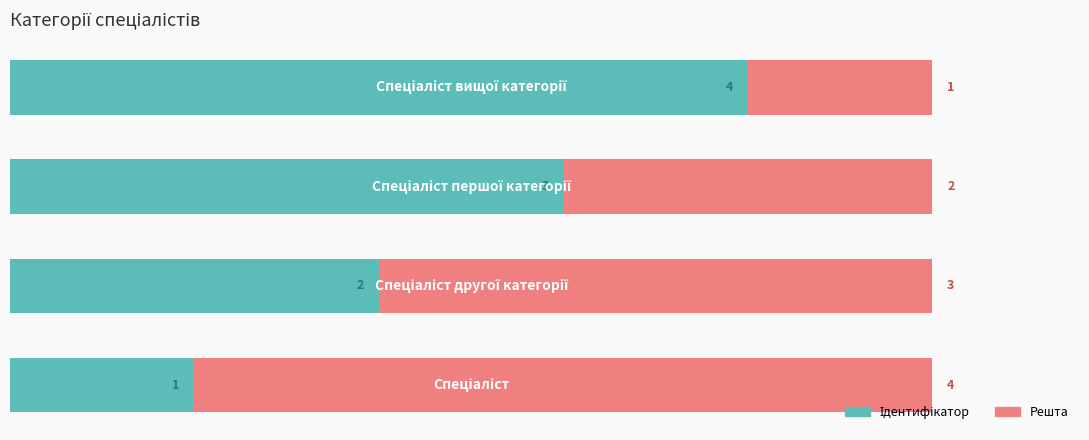

Which series has the largest range (max minus min)?

Ідентифікатор